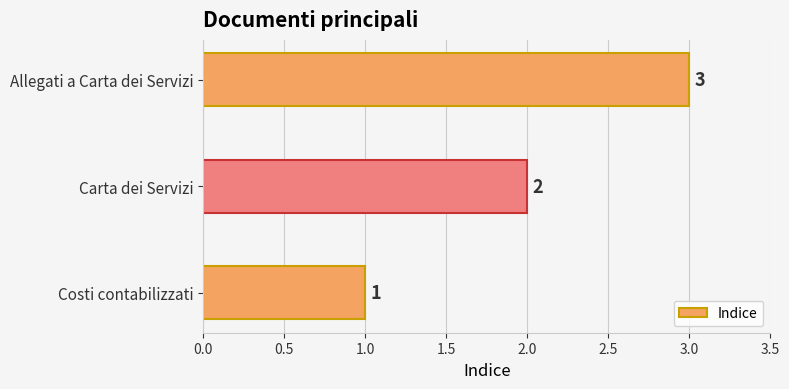

The chart shows a value of 1 at Costi contabilizzati. True or false?

True